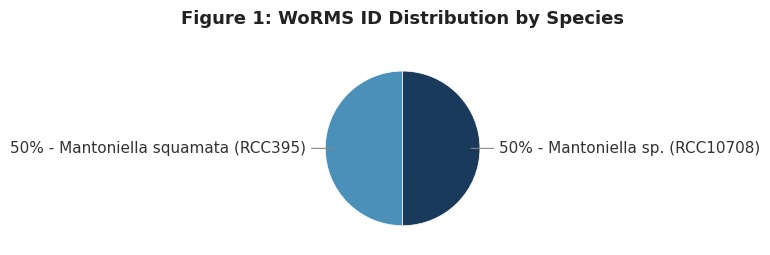

To the nearest percent, what is the average slice percentage?

50%